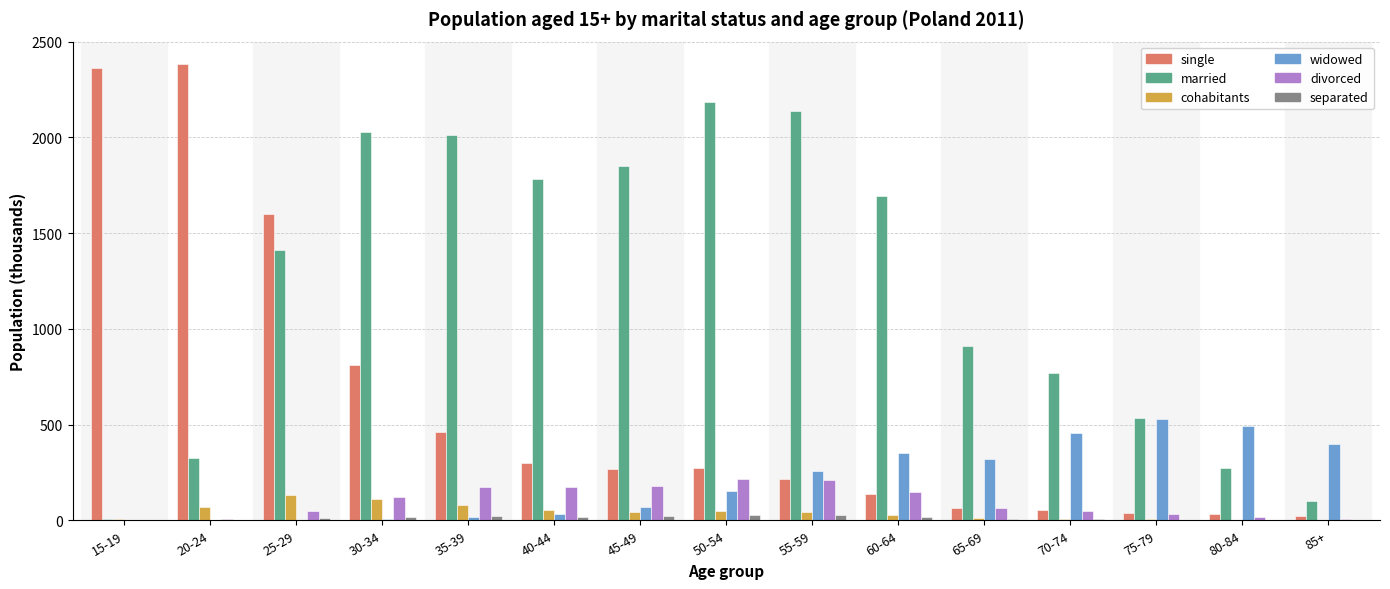

What is the average value of the divorced series?

96.5